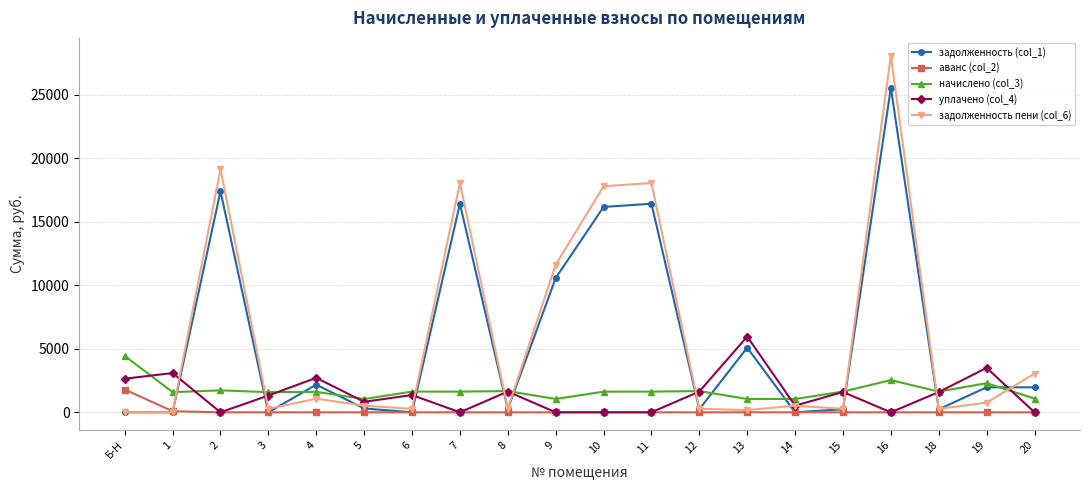

What is the label of the 19th point from the right?

1